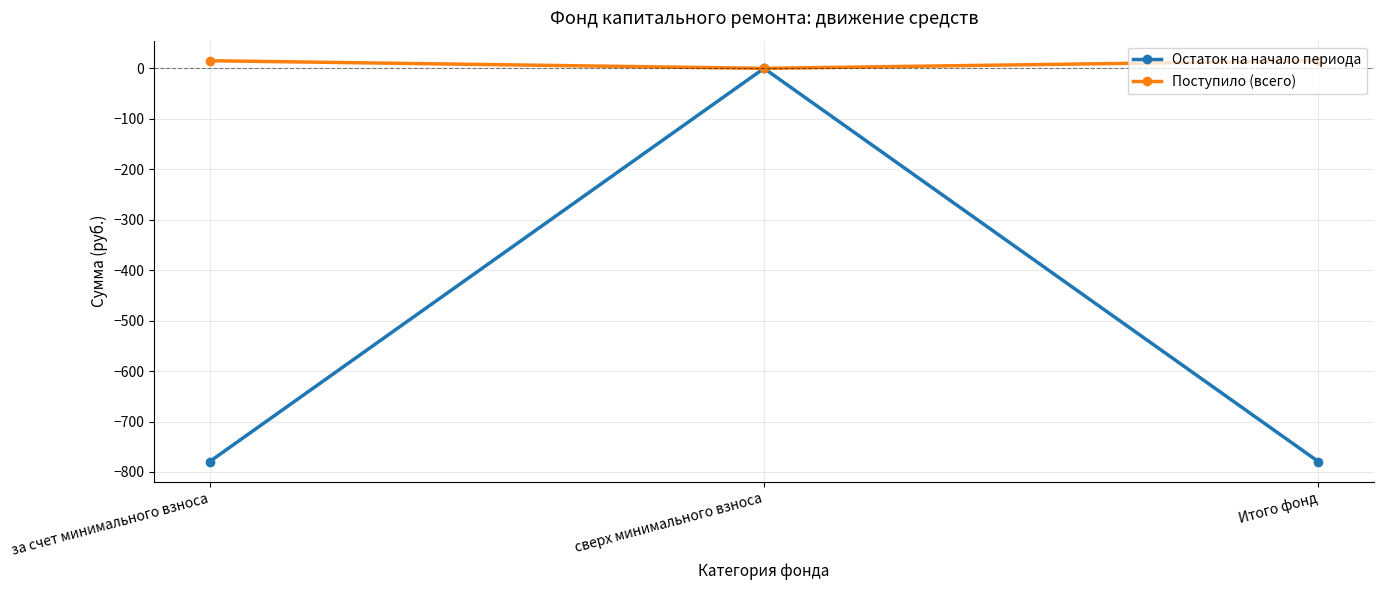

What is the sum of the Остаток на начало периода values at за счет минимального взноса and сверх минимального взноса?

-779.5